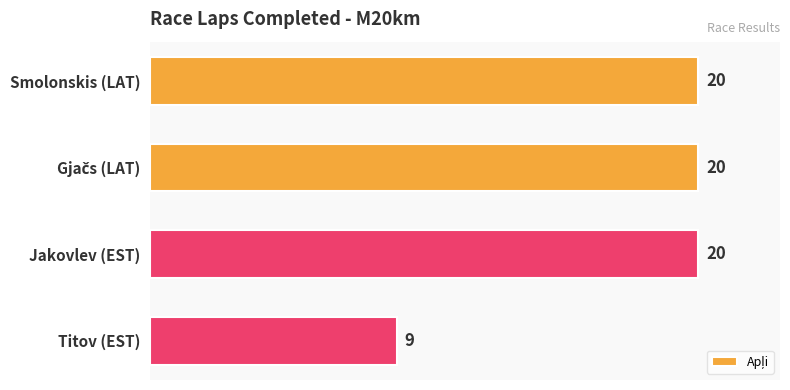

What is the minimum value shown in the chart?

9